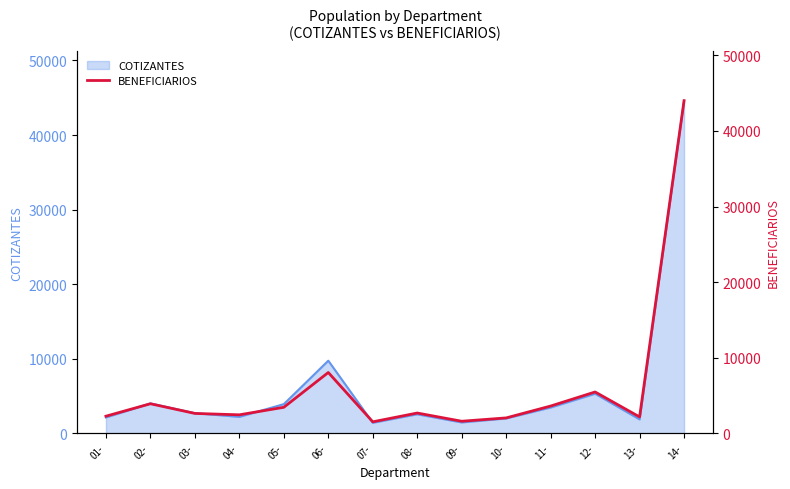

How many values are below 2705?

7